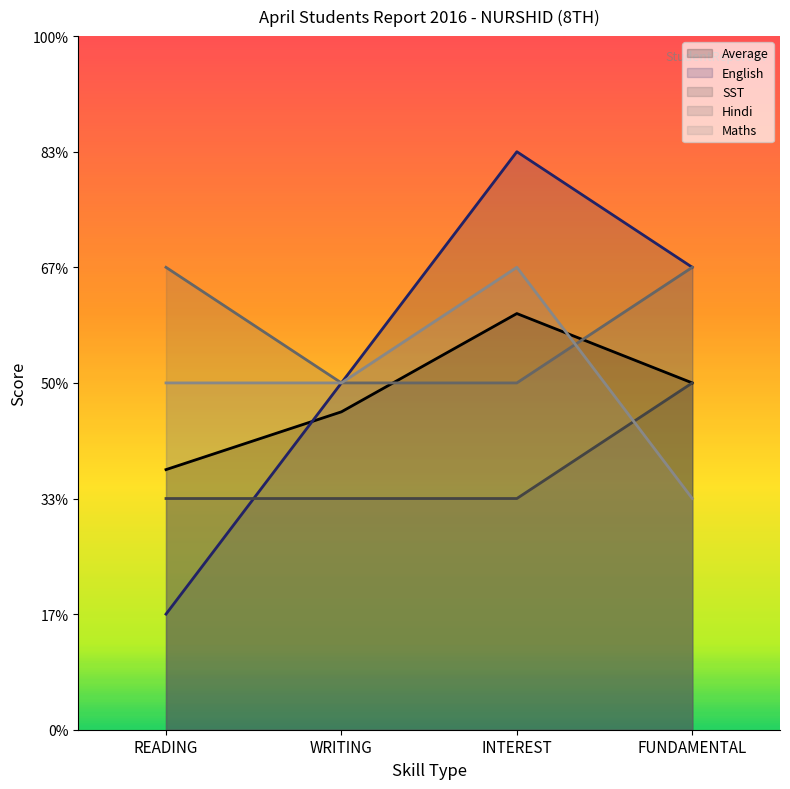

What position from the left is READING?

1